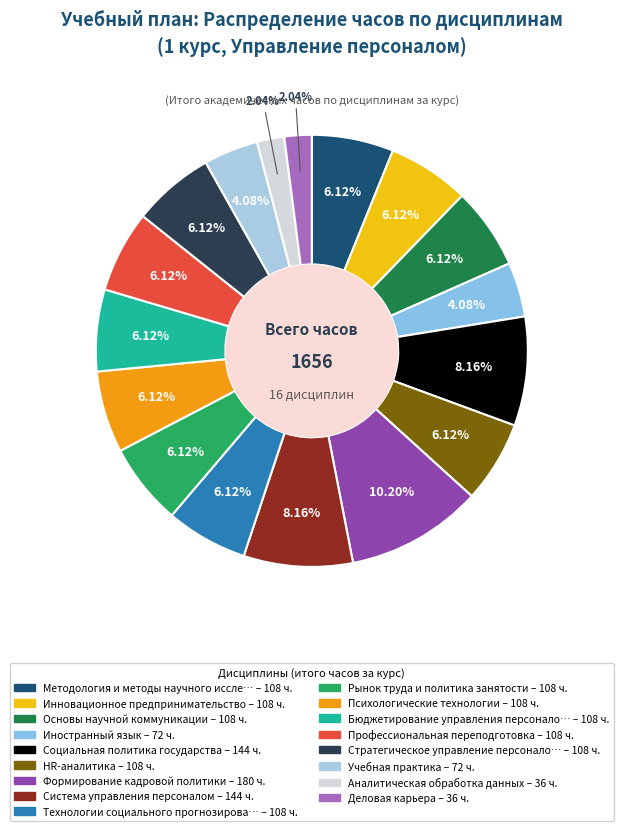

Rank the categories by value from lowest to highest.

Аналитическая обработка данных, Деловая карьера, Иностранный язык, Учебная практика, Методология и методы научного исследования, Инновационное предпринимательство, Основы научной коммуникации, HR-аналитика, Технологии социального прогнозирования, Рынок труда и политика занятости, Психологические технологии, Бюджетирование управления персоналом, Профессиональная переподготовка, Стратегическое управление персоналом, Социальная политика государства, Система управления персоналом, Формирование кадровой политики